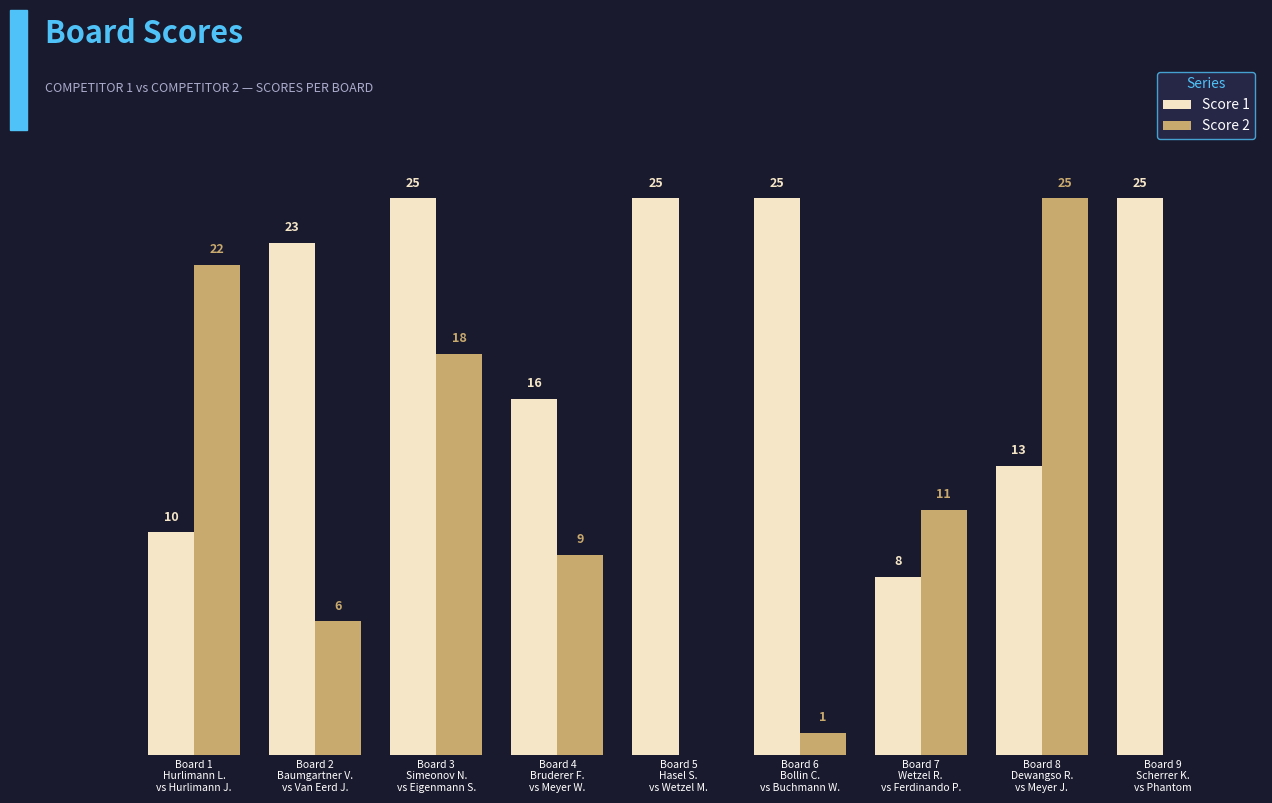

Which series has the widest spread of values?

Score 2